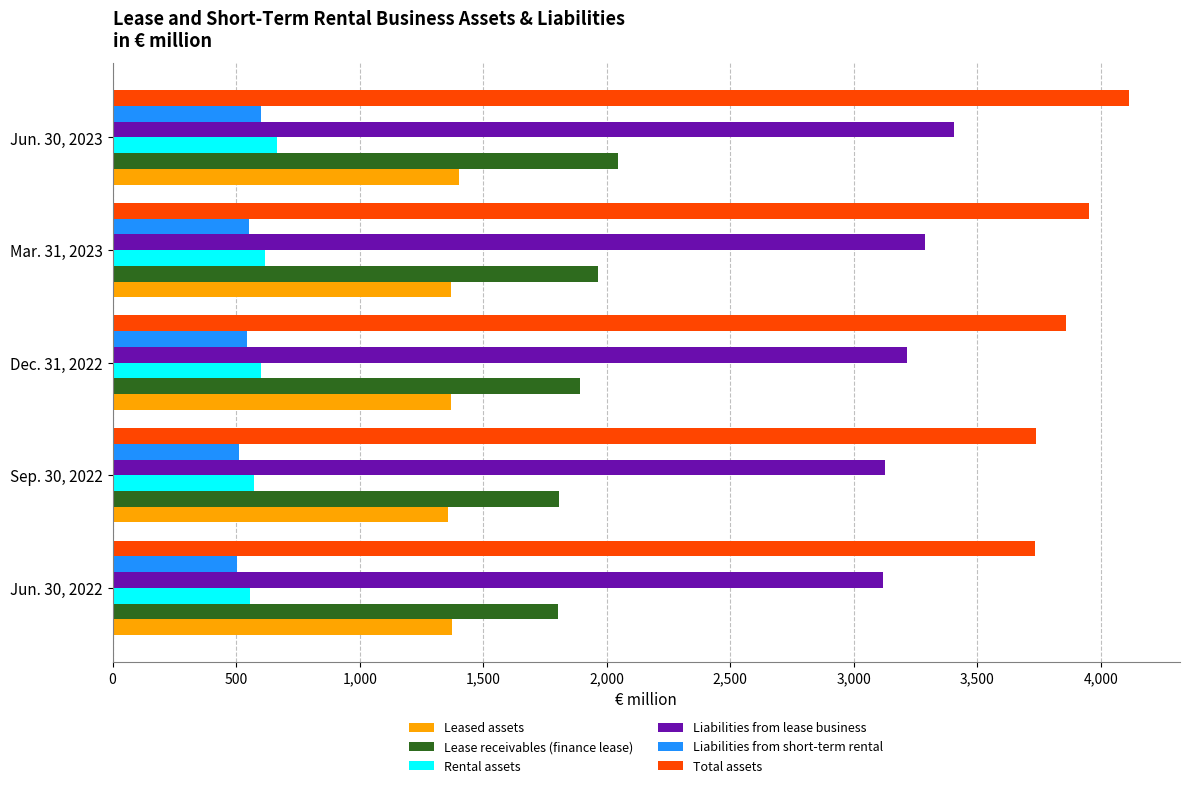

Which series has the largest total across all categories?

Total assets